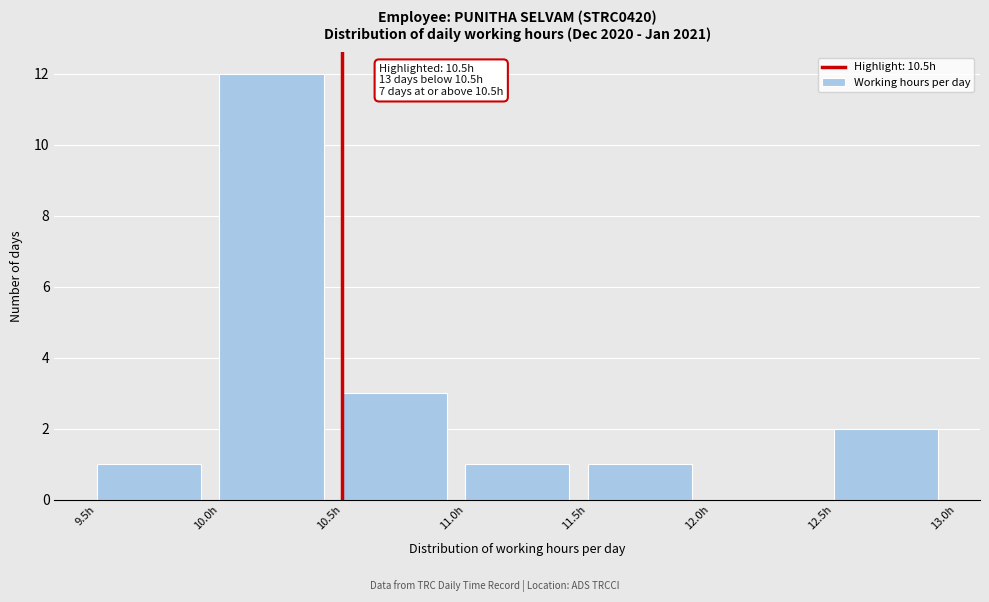

Over which range of the x-axis is the bar tallest?

10.0 to 10.5